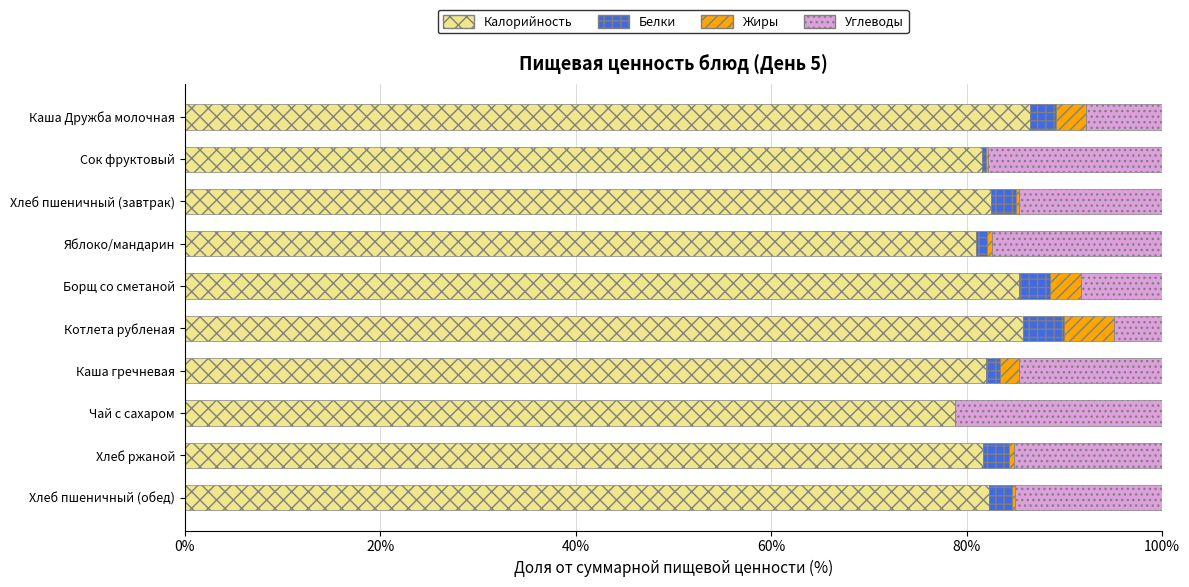

The Калорийность series shows 82.3 at Хлеб пшеничный (обед). True or false?

True